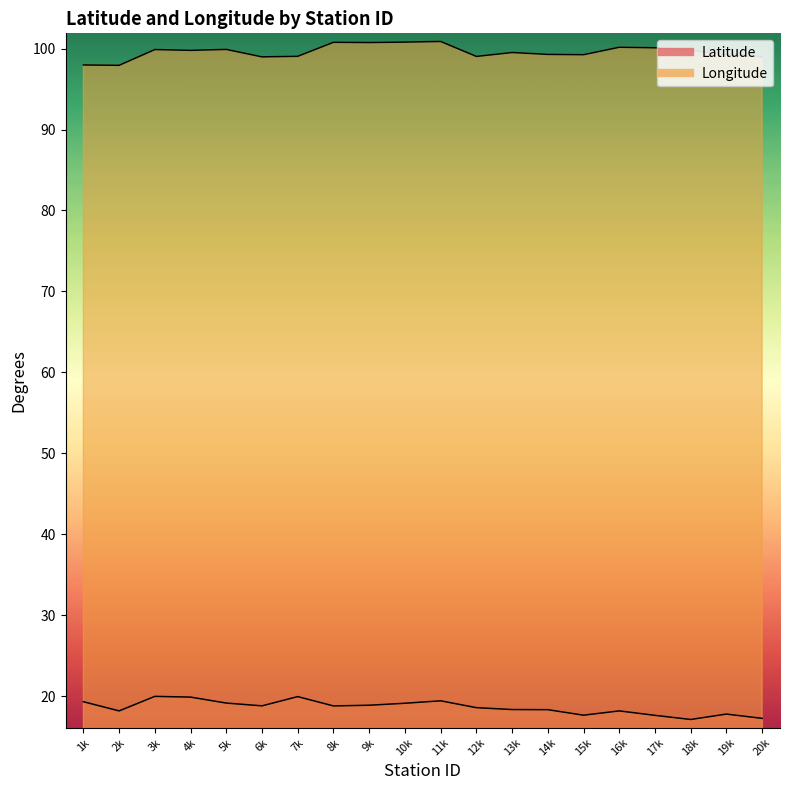

True or false: Longitude and Latitude intersect in this chart.

False